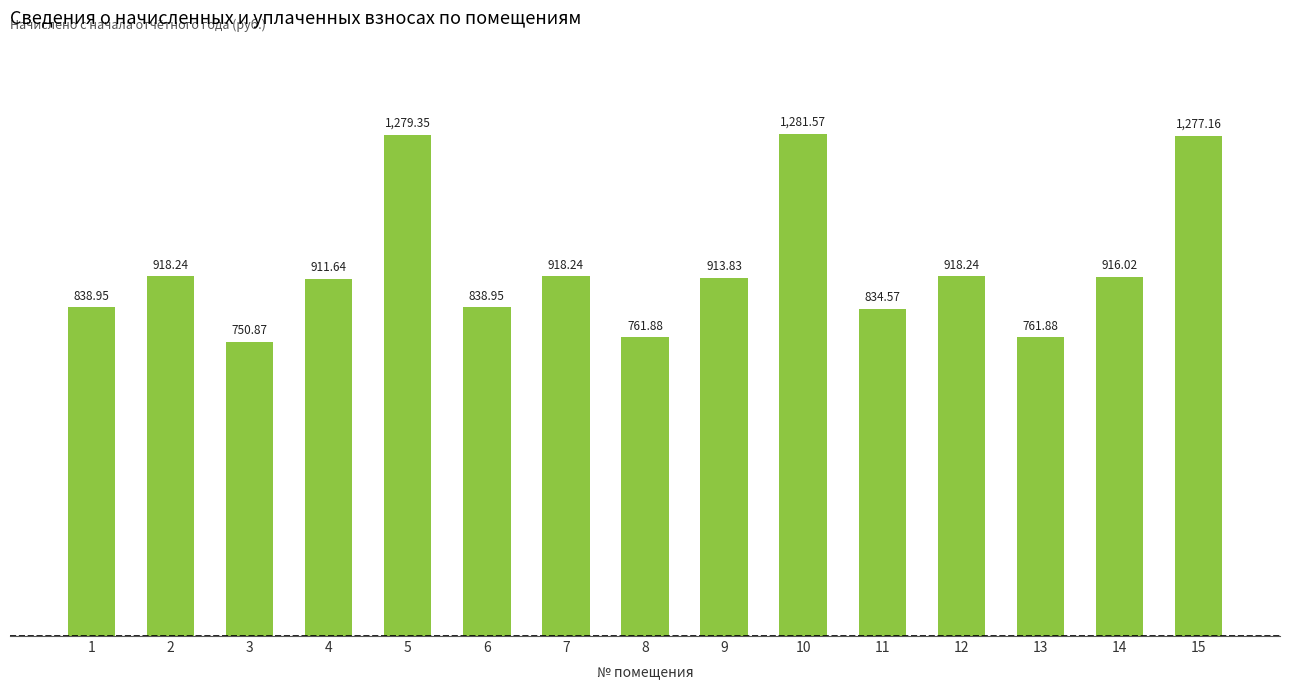

Approximately how many times larger is the value at 1 compared to 13?

1.1